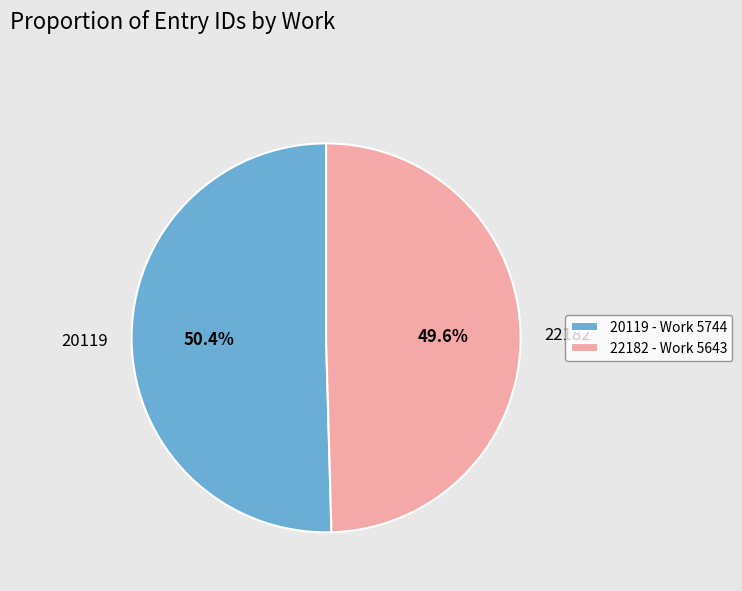

What percentage is NOT represented by 20119?

49.6%